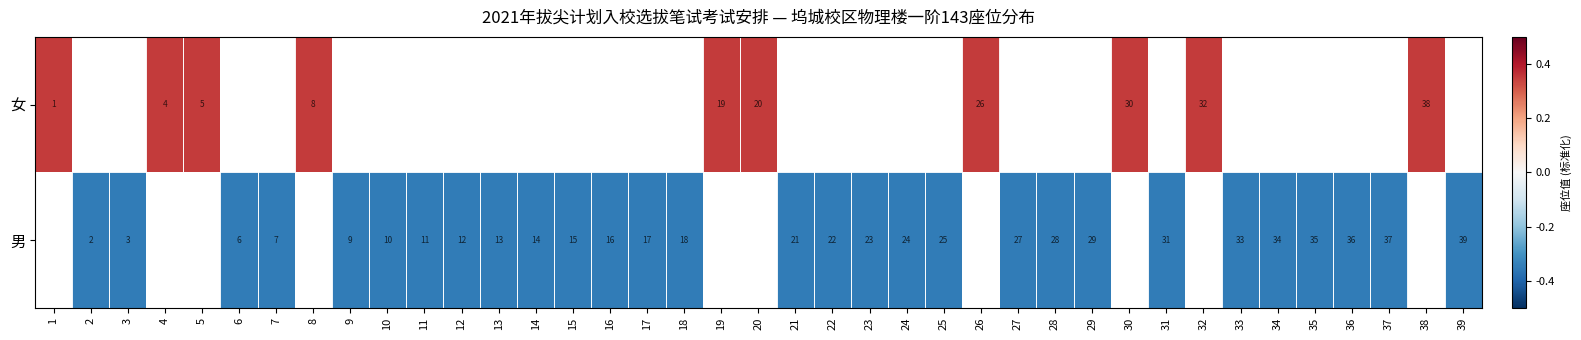

Rank the series at 27 from lowest to highest value.

女, 男